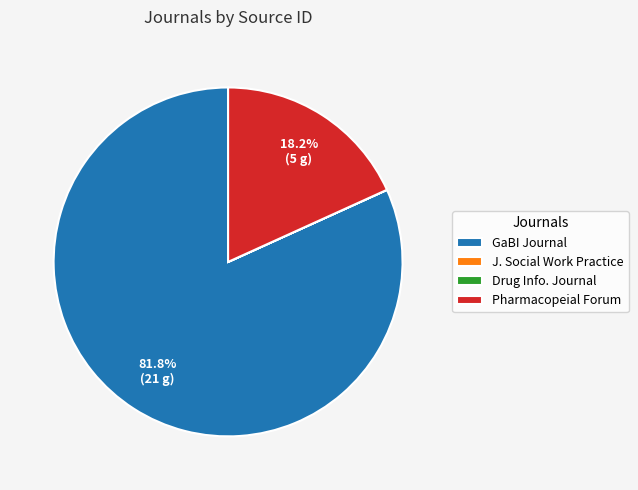

How much of the chart is everything except Pharmacopeial Forum?

81.8%